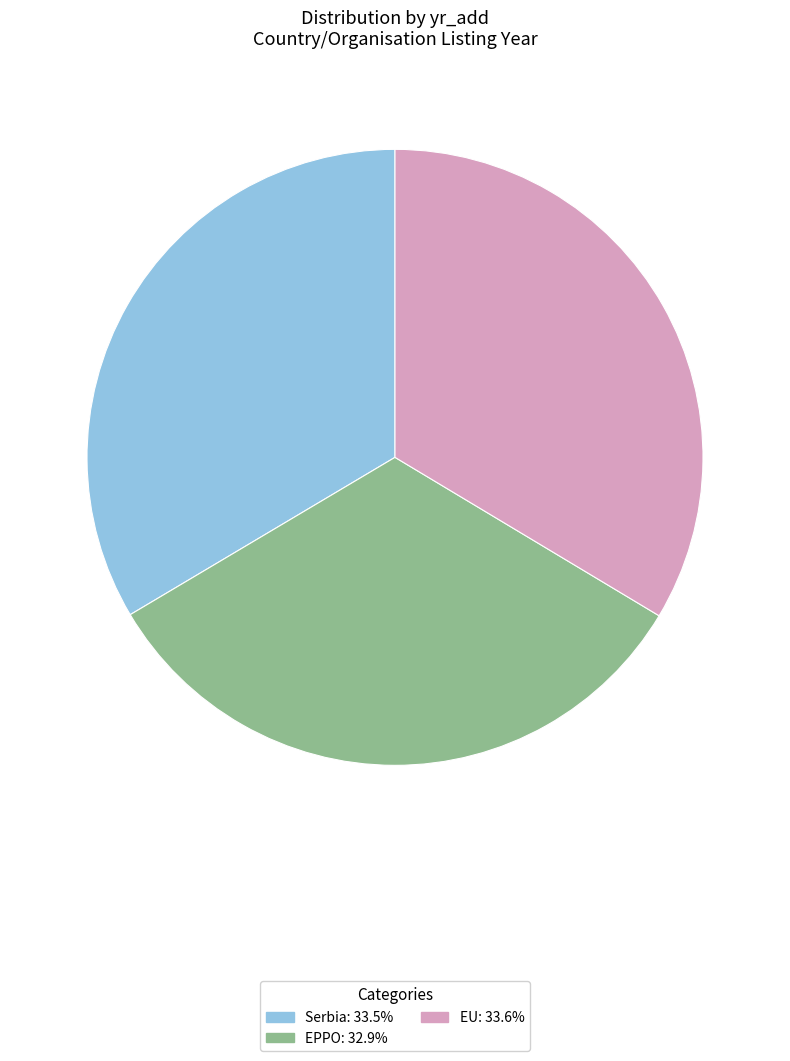

Is the sum of EPPO and Serbia greater than half?

Yes